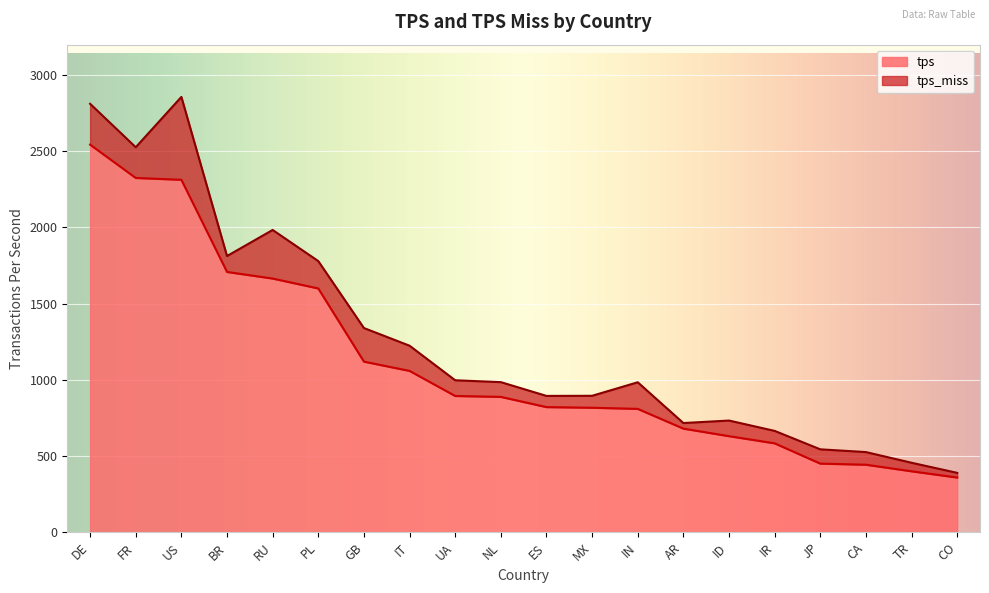

What is the sum of all values?

22100.4